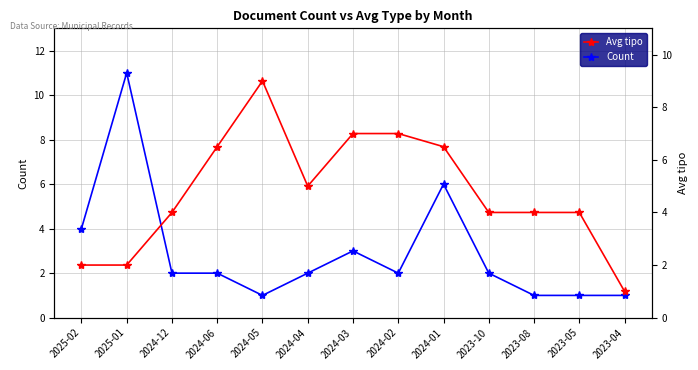

What are all the series names shown in the legend?

Count, Avg tipo